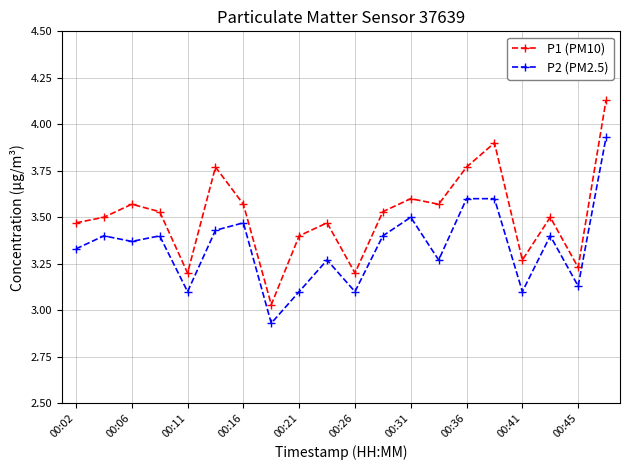

True or false: P1 (PM10) has more than 1 points higher than both neighbors.

True